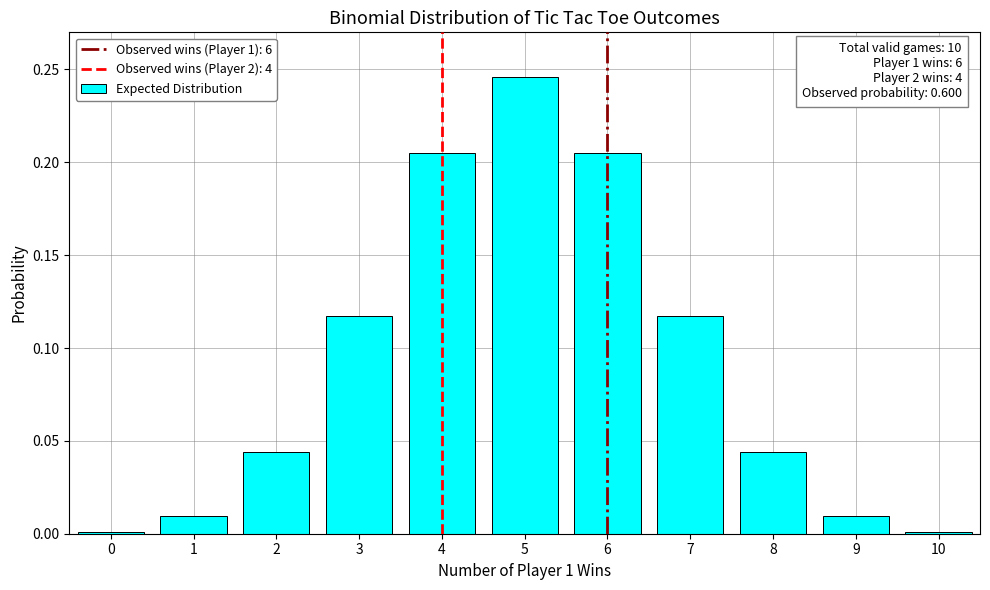

Between 5 and 7, which is larger?

5